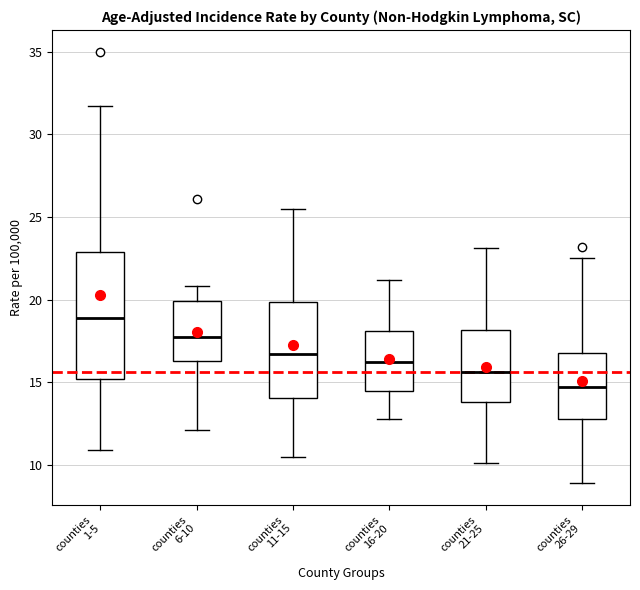

Comparing the boxes themselves (not the whiskers), which one is the tallest?

counties 1-5